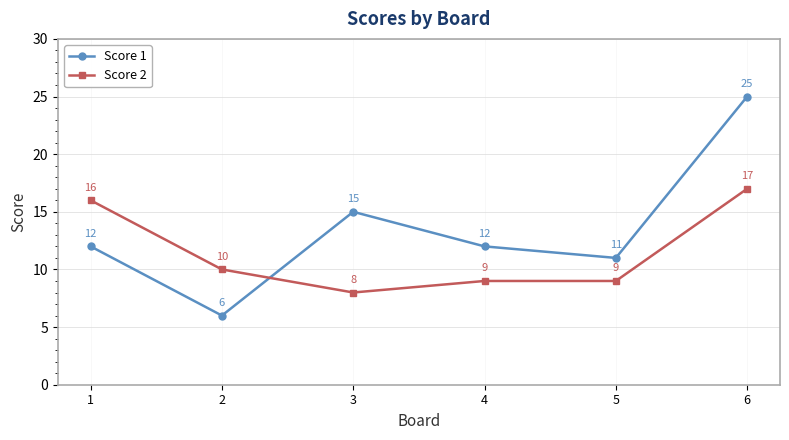

The Score 1 series shows 2 at 1. True or false?

False